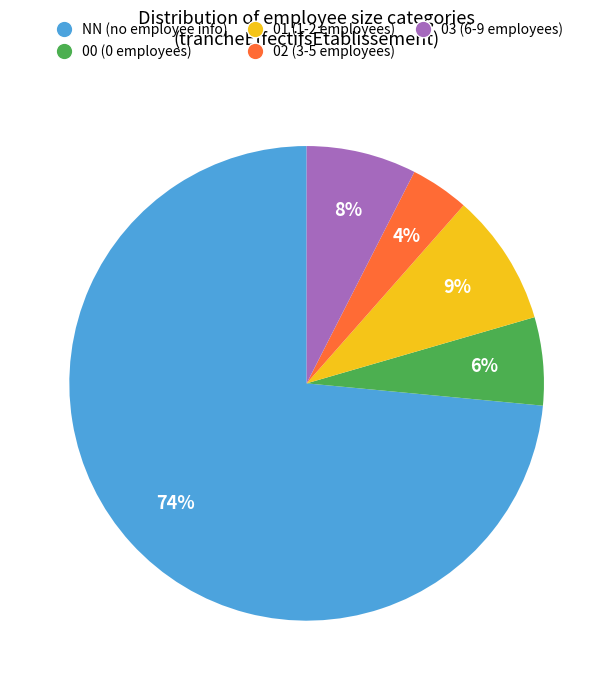

Is it true that 02 is 17% of the pie?

False